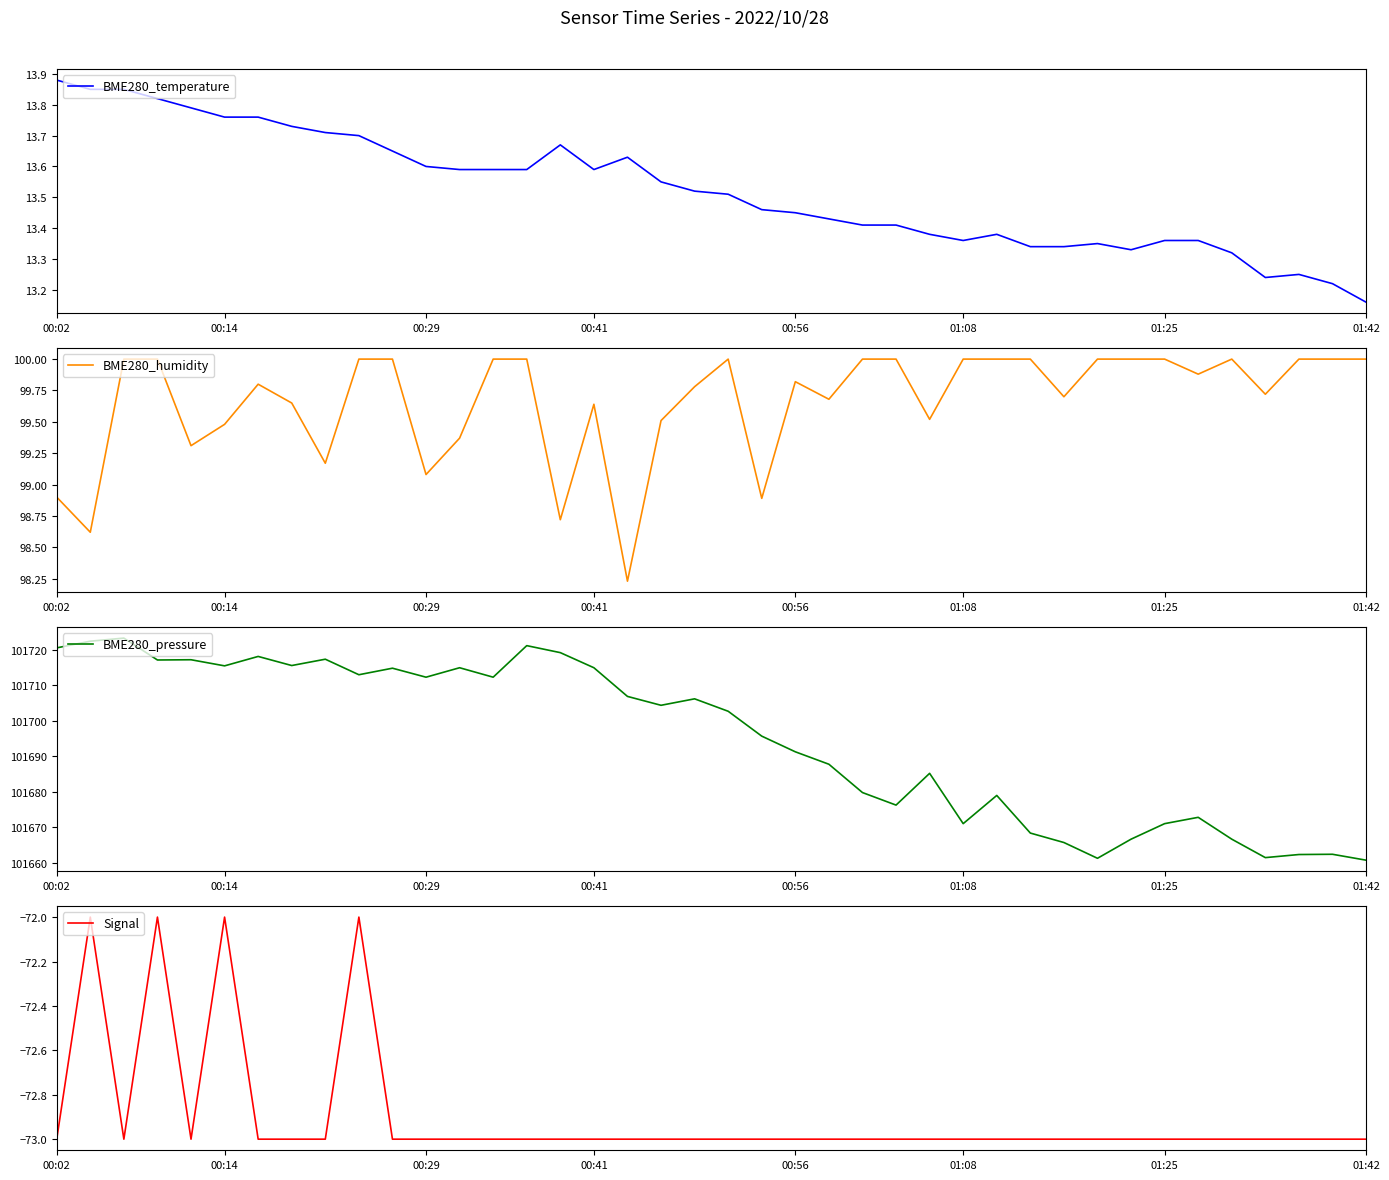

Which category has the lowest value in the BME280_temperature series?

01:42